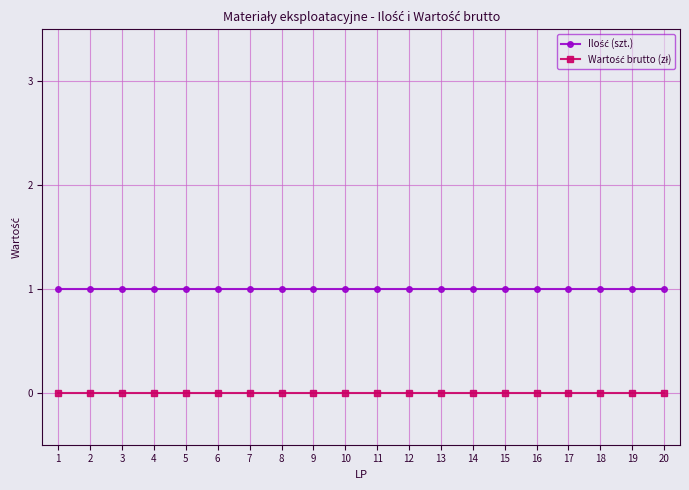

Reading left to right, what are all the values shown in this chart?

Ilość (szt.): 1	1	1	1	1	1	1	1	1	1	1	1	1	1	1	1	1	1	1	1
Wartość brutto (zł): 0	0	0	0	0	0	0	0	0	0	0	0	0	0	0	0	0	0	0	0